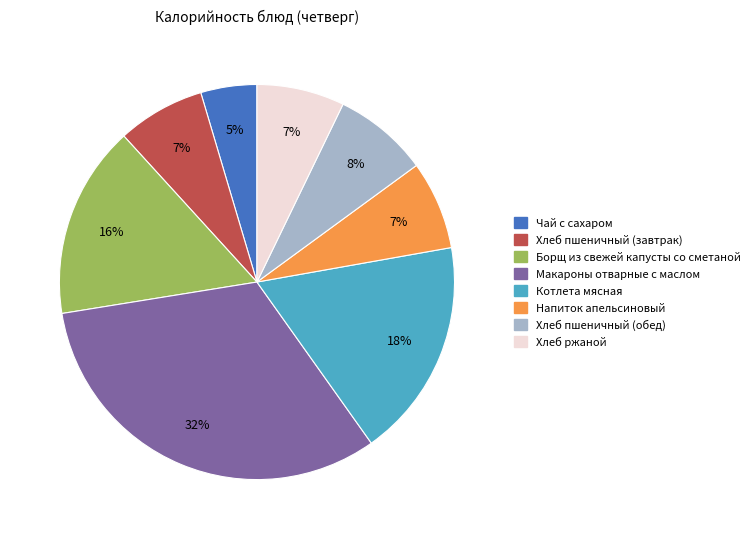

What is the largest slice in the pie chart?

Макароны отварные с маслом